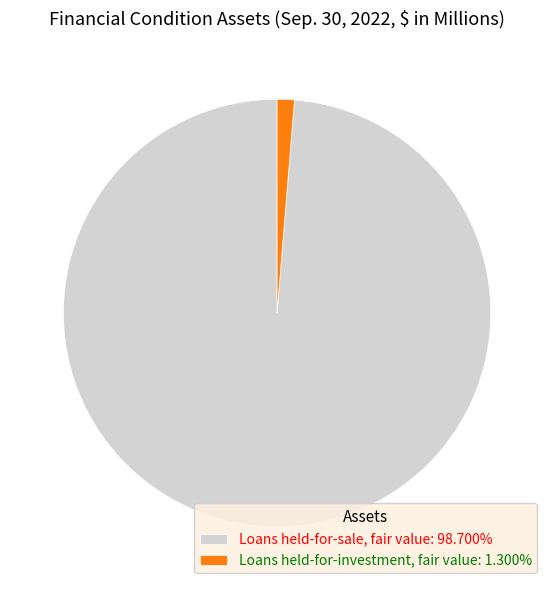

Do Loans held-for-sale, fair value and Loans held-for-investment, fair value together represent more than half of the pie?

Yes